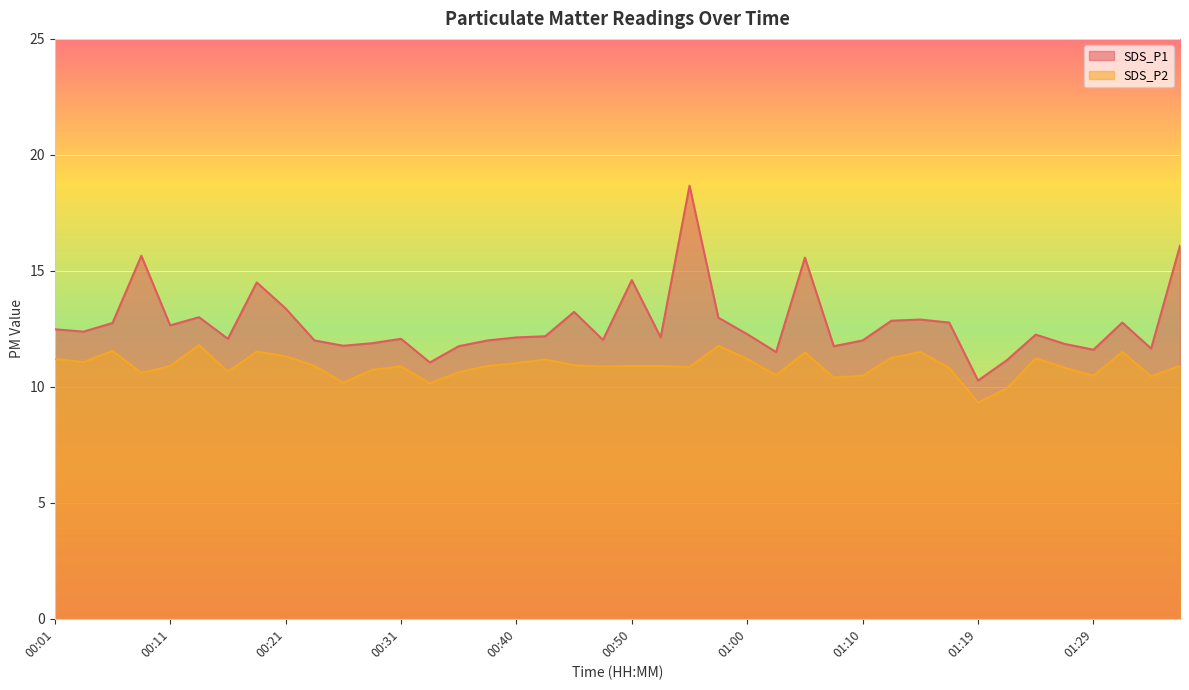

Which series has the largest total across all categories?

SDS_P1